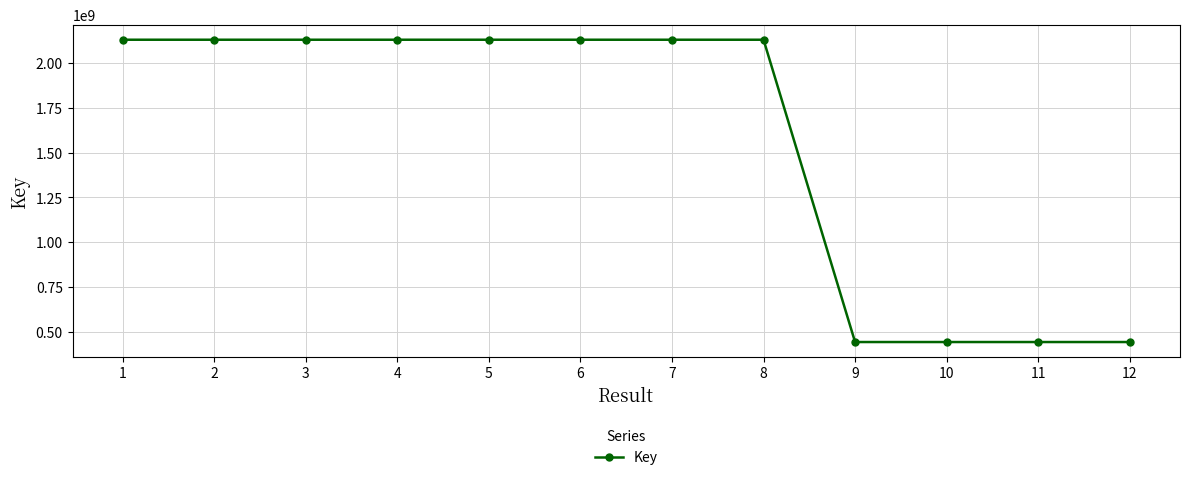

What is the ratio of the value at 1 to the value at 3?

1.0